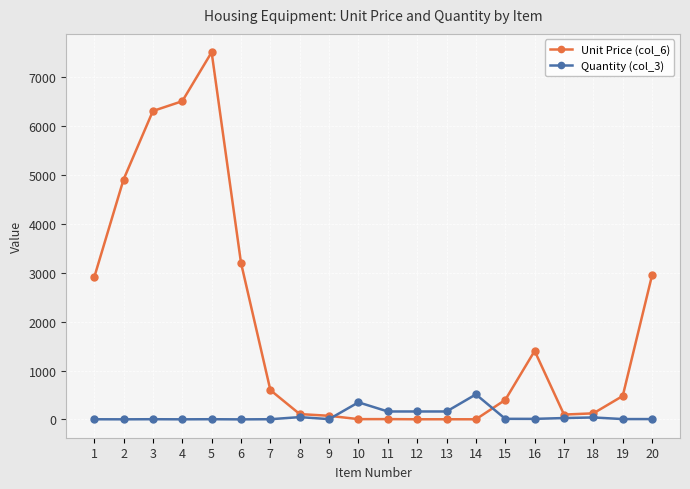

What are all the series names shown in the legend?

Unit Price (col_6), Quantity (col_3)